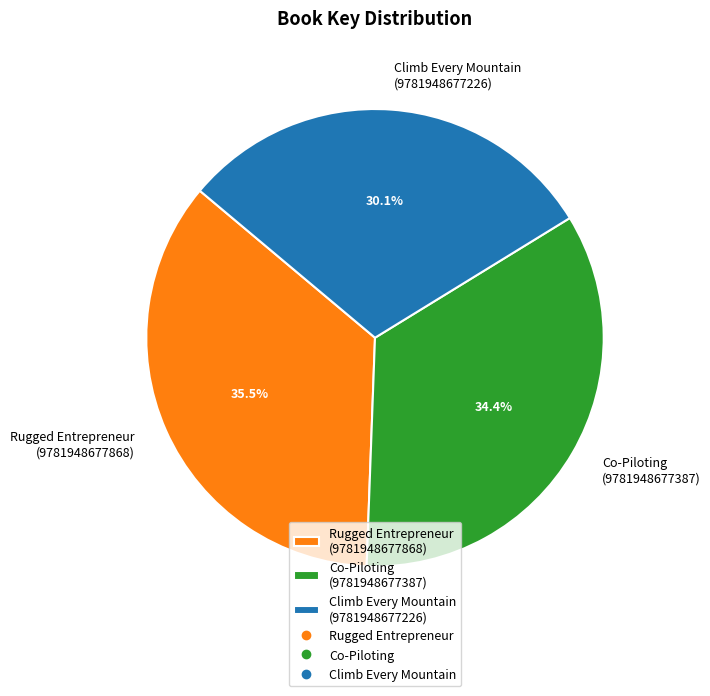

Rank the categories by value from lowest to highest.

Climb Every Mountain (9781948677226), Co-Piloting (9781948677387), Rugged Entrepreneur (9781948677868)